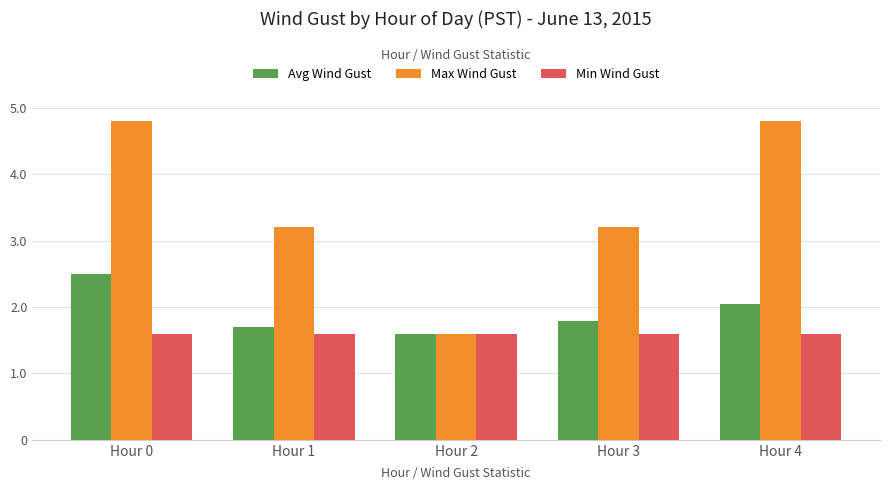

True or false: Max Wind Gust has a value of 4.8 at Hour 4.

True